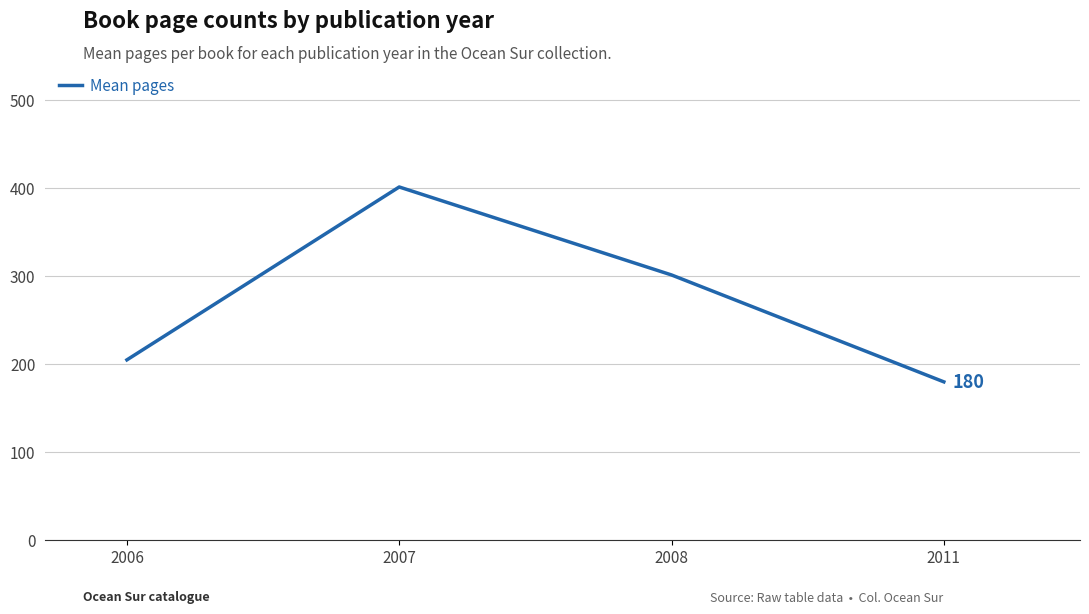

Does the chart display data point markers on the line(s)?

No